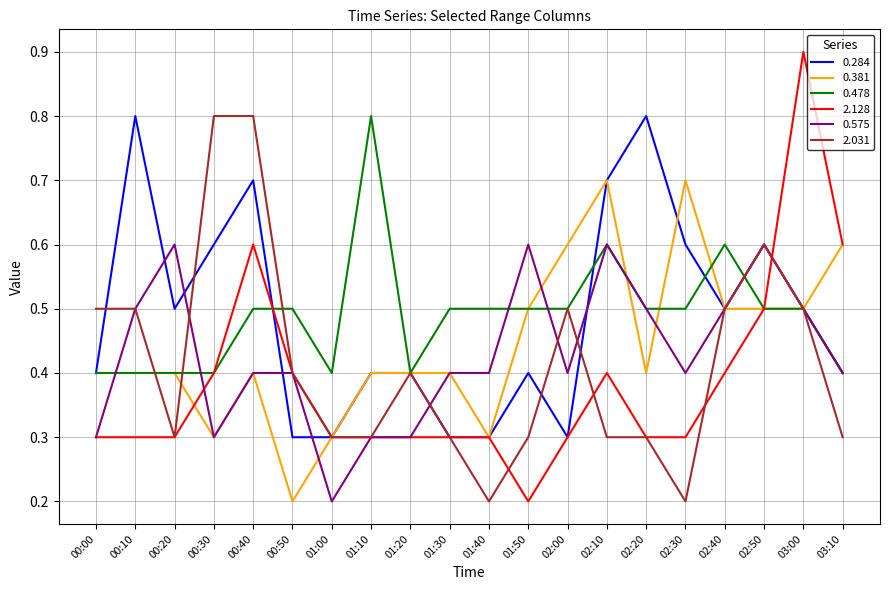

How many lines are shown in the chart?

6